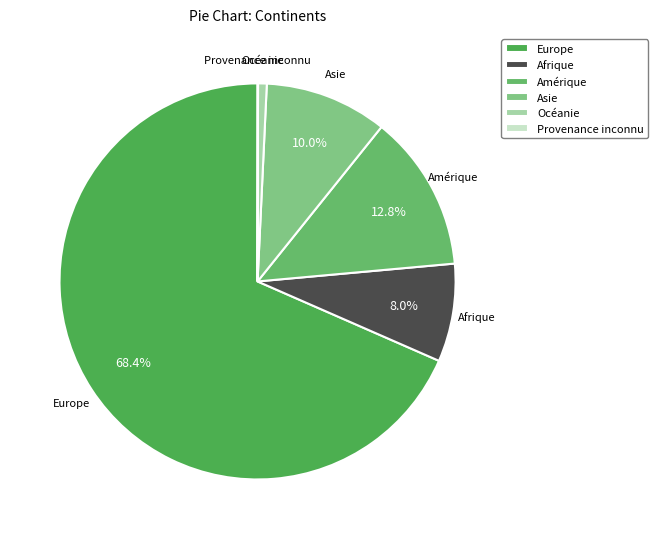

Which category accounts for the majority?

Europe